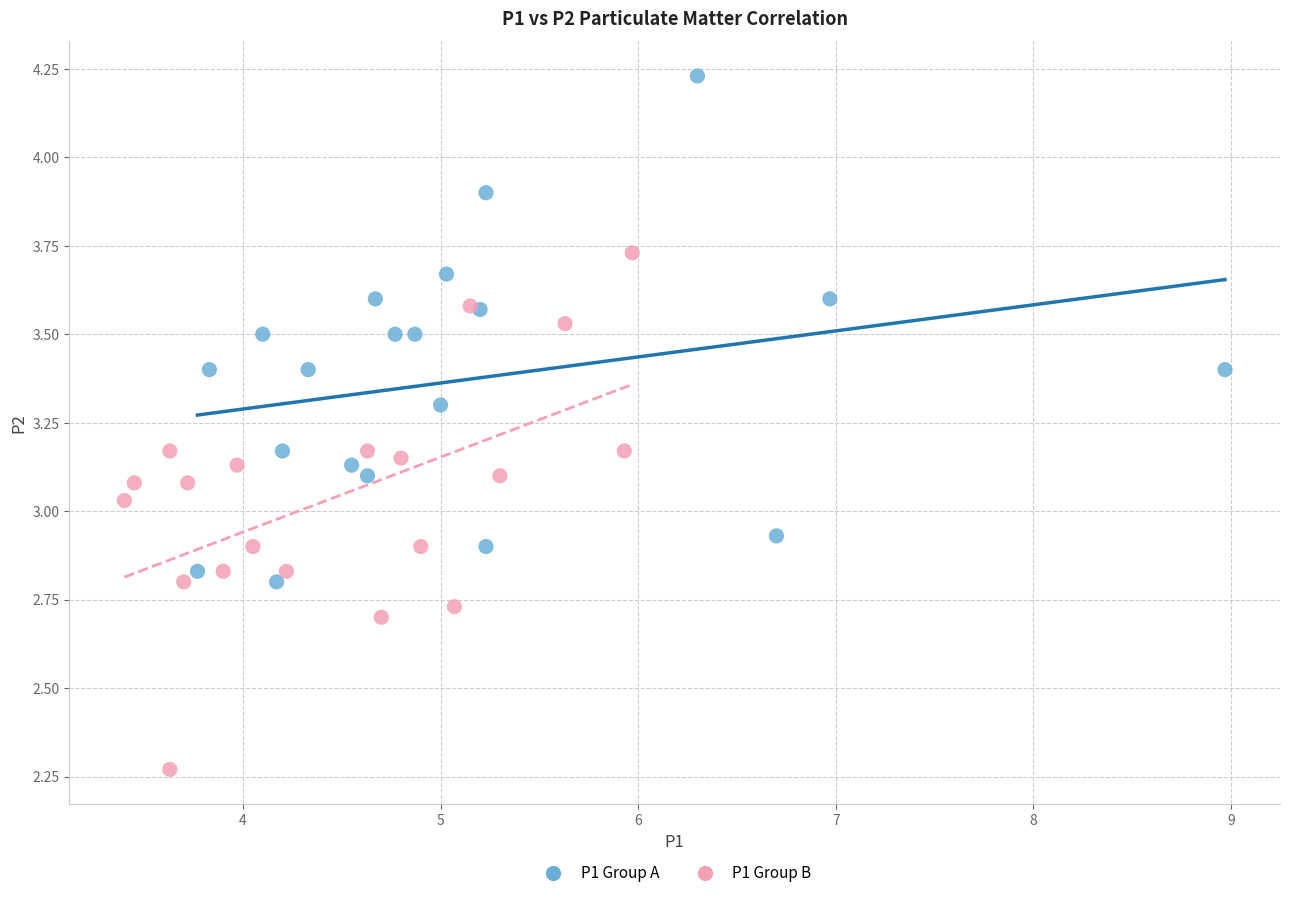

Which series contains the lowest Y value?

P1 Group B